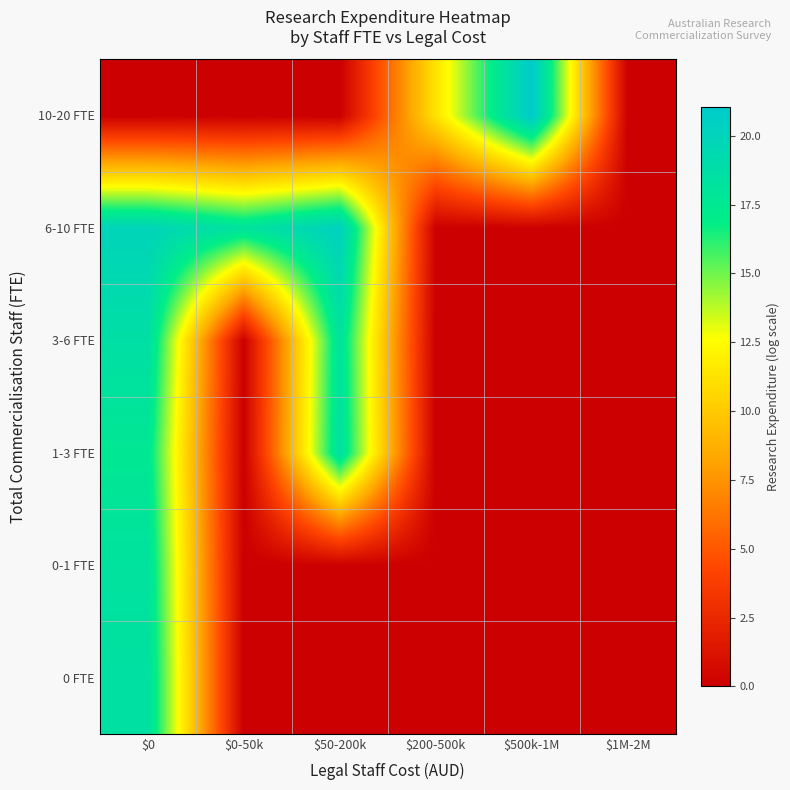

Reading left to right, list all the values displayed in this chart.

0 FTE: $0=18.5	$0-50k=0.0	$50-200k=0.0	$200-500k=0.0	$500k-1M=0.0	$1M-2M=0.0
0-1 FTE: $0=18.2	$0-50k=0.0	$50-200k=0.0	$200-500k=0.0	$500k-1M=0.0	$1M-2M=0.0
1-3 FTE: $0=17.6	$0-50k=0.0	$50-200k=18.4	$200-500k=0.0	$500k-1M=0.0	$1M-2M=0.0
3-6 FTE: $0=18.7	$0-50k=0.0	$50-200k=18.1	$200-500k=0.0	$500k-1M=0.0	$1M-2M=0.0
6-10 FTE: $0=19.9	$0-50k=18.1	$50-200k=20.3	$200-500k=0.0	$500k-1M=0.0	$1M-2M=0.0
10-20 FTE: $0=0.0	$0-50k=0.0	$50-200k=0.0	$200-500k=11.3	$500k-1M=21.1	$1M-2M=0.0